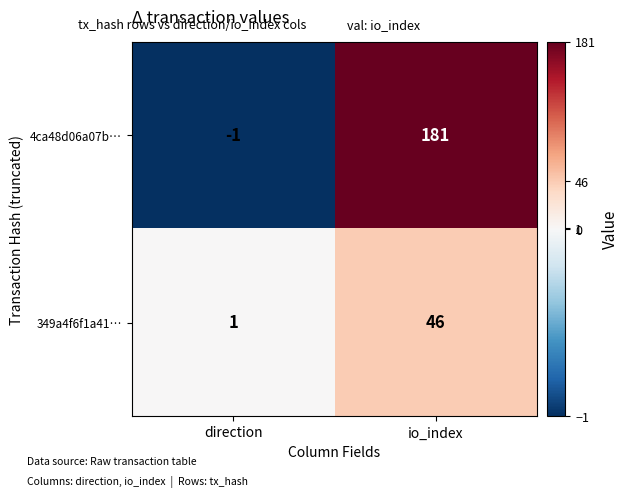

Count the number of data series in this chart.

2